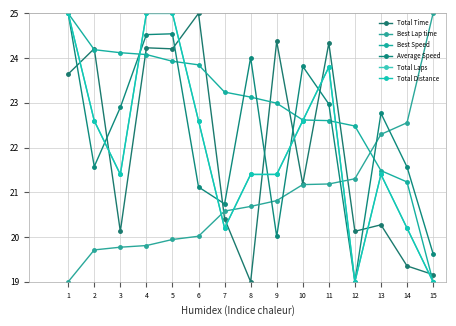

What is the value of the Total Distance point at the 11th from the left?

23.8